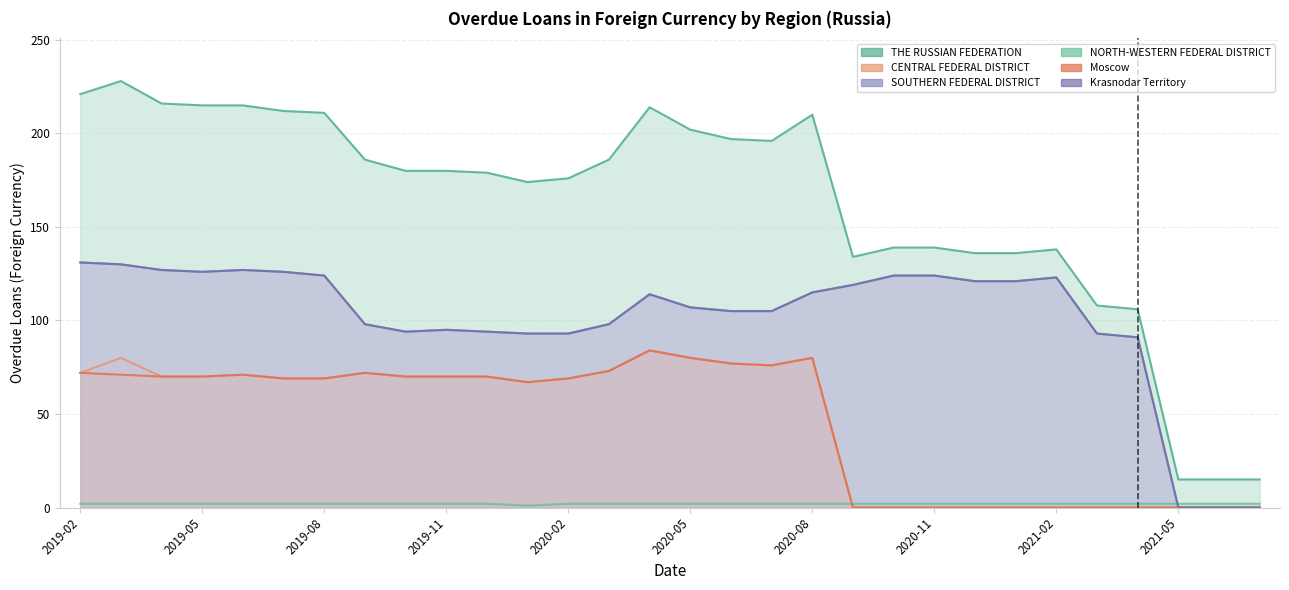

Where is the first local maximum for THE RUSSIAN FEDERATION?

2019-03